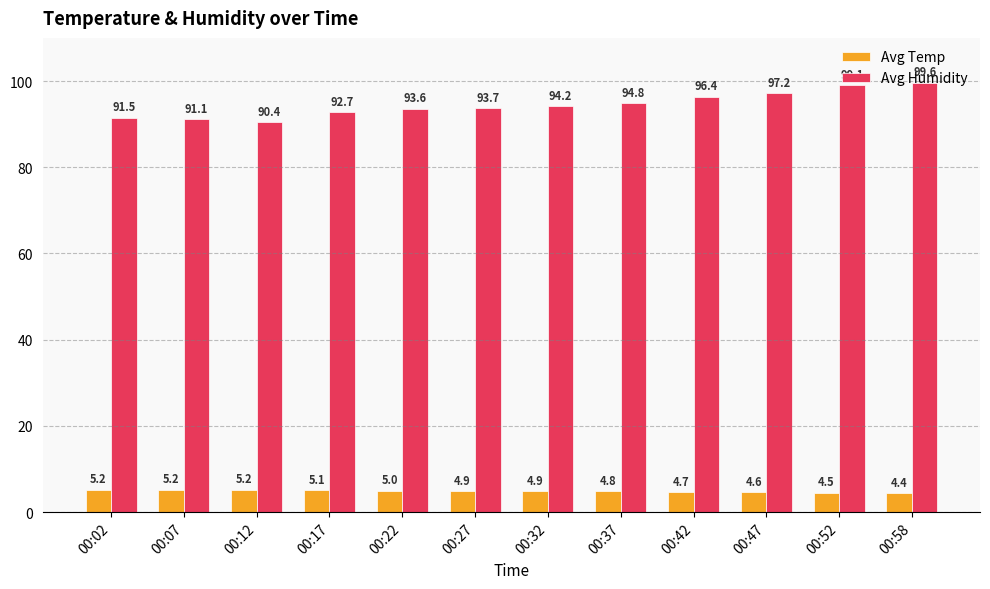

Which series has the largest range (max minus min)?

Avg Humidity